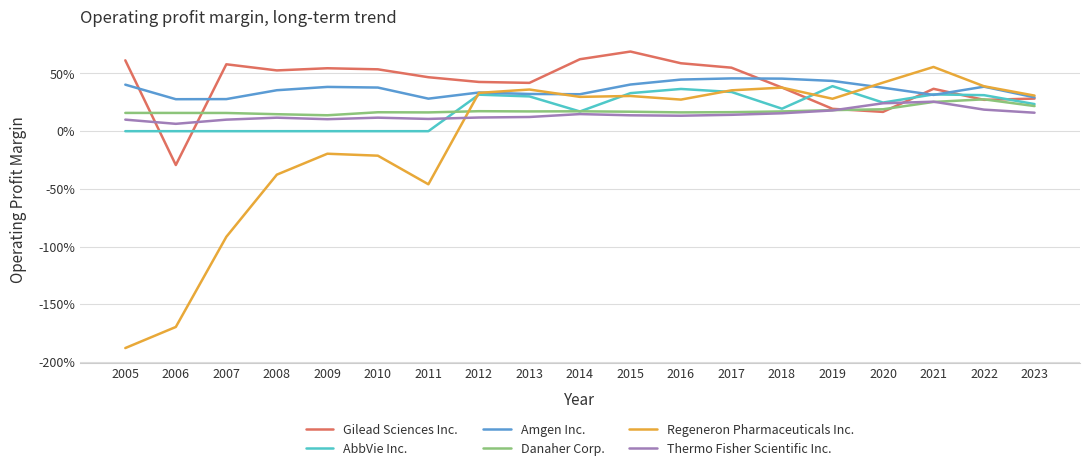

What are all the series names shown in the legend?

Gilead Sciences Inc., AbbVie Inc., Amgen Inc., Danaher Corp., Regeneron Pharmaceuticals Inc., Thermo Fisher Scientific Inc.